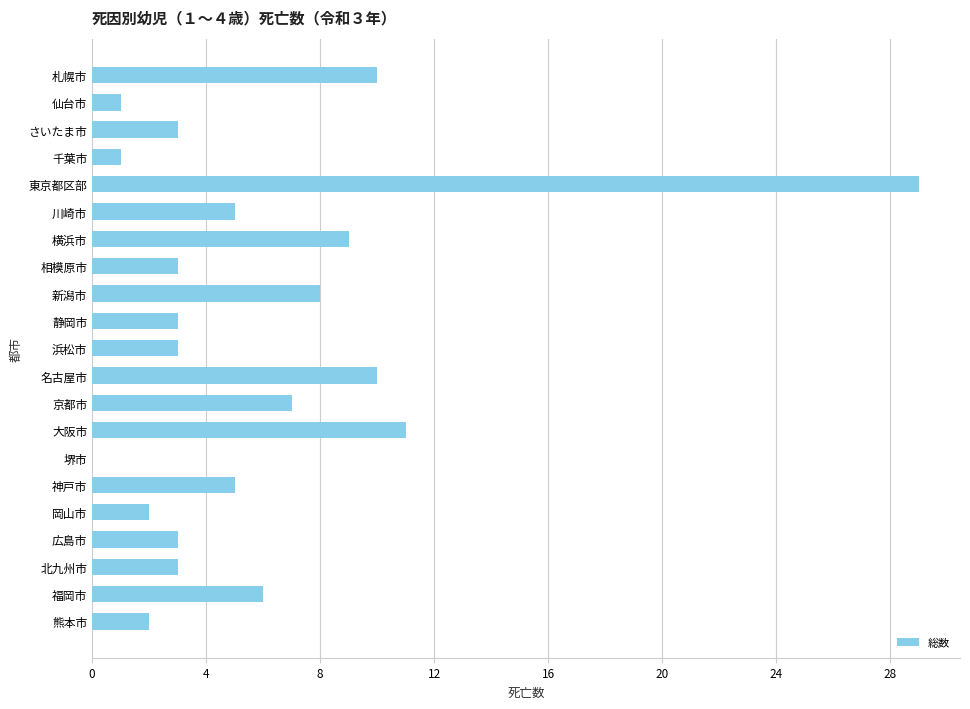

How many values are above zero?

20